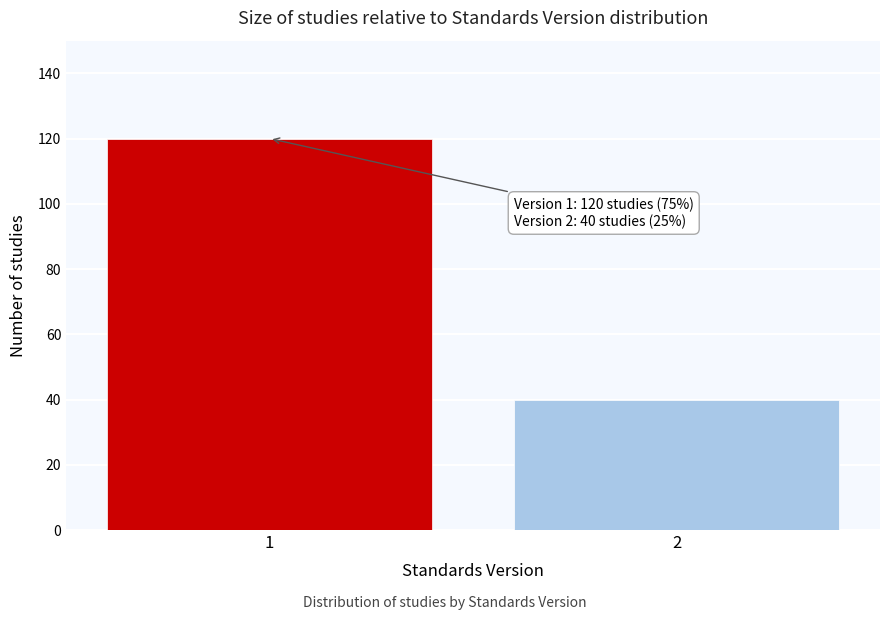

Reading right to left, transcribe all the data shown in this chart.

40	120